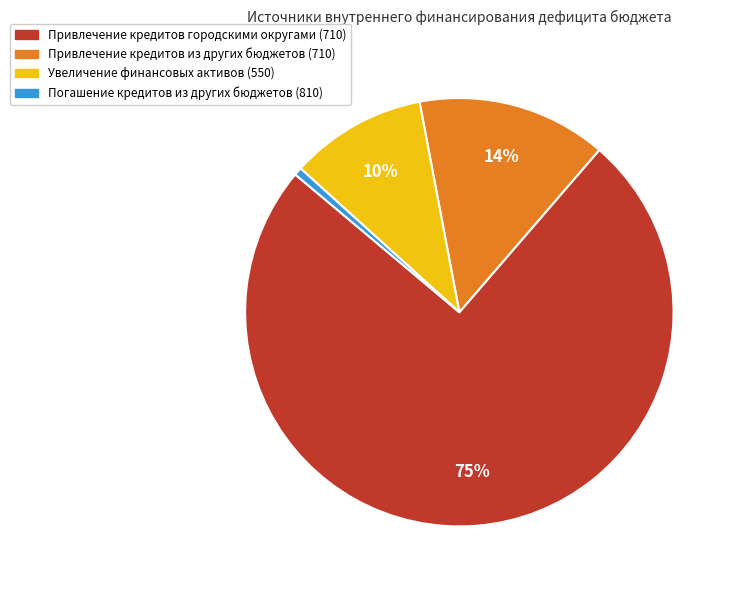

Is the sum of Привлечение кредитов городскими округами (710) and Привлечение кредитов из других бюджетов (710) greater than half?

Yes